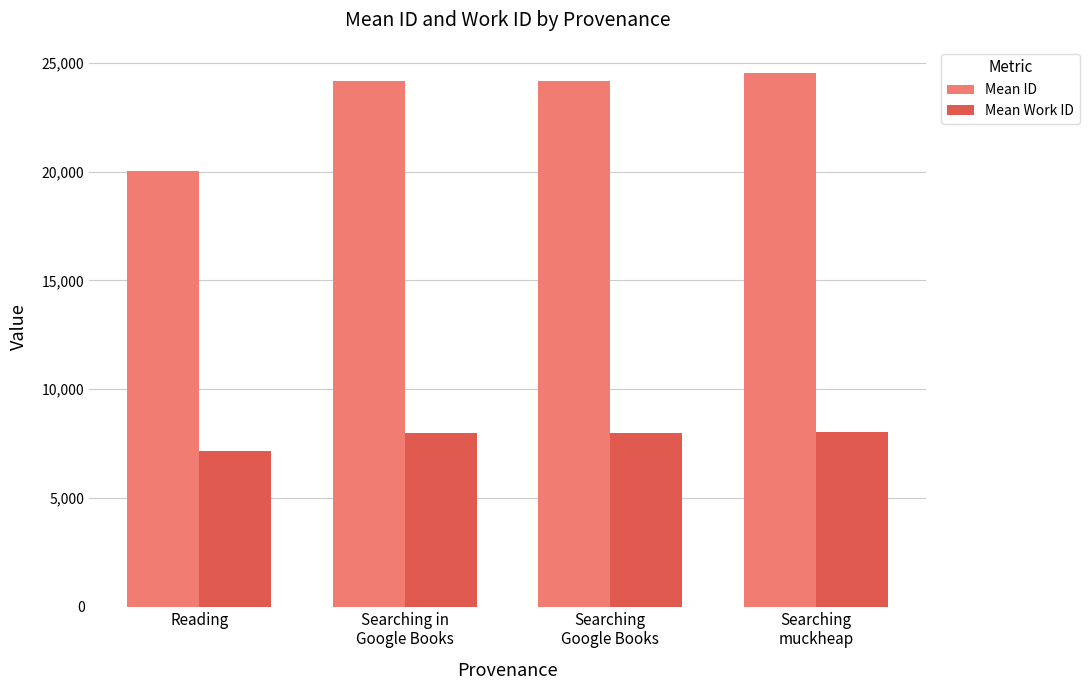

Is it true that Mean Work ID equals 7962 at Searching in
Google Books?

True